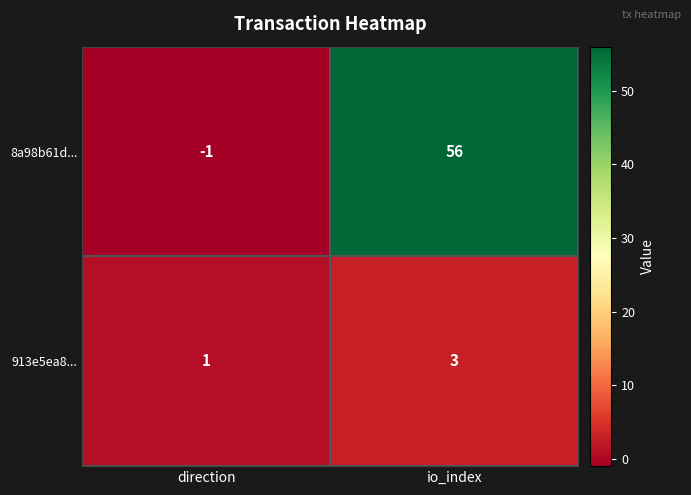

At which label is 913e5ea8... closest to 2?

direction